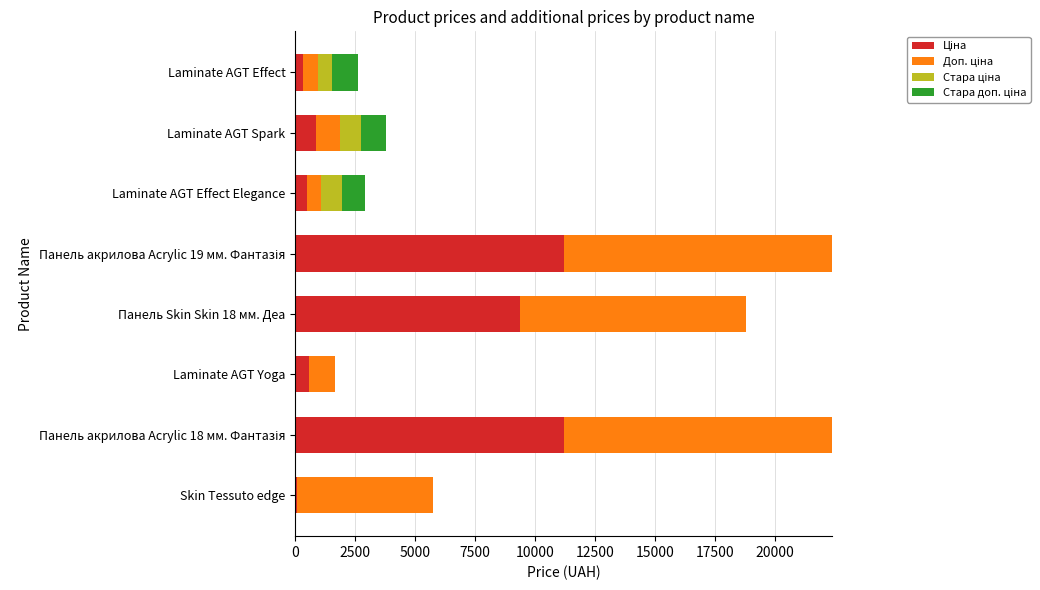

What is the total value across all series at Laminate AGT Yoga?

1671.6